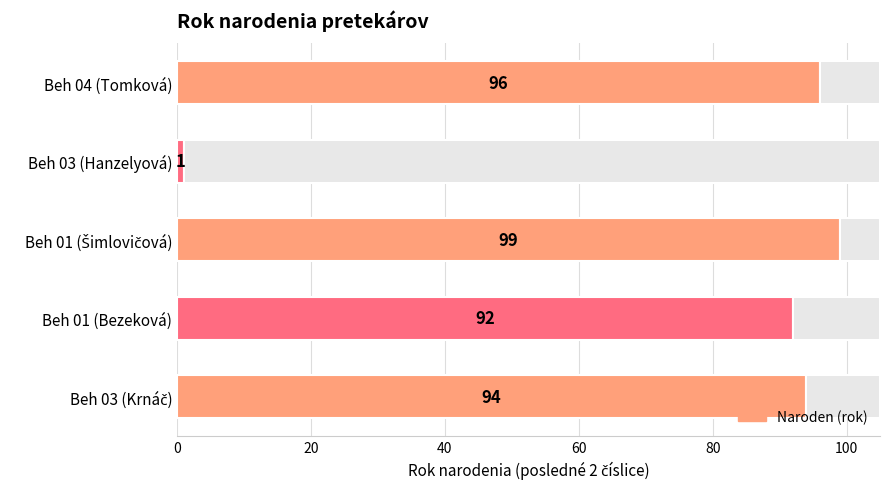

What is the change in value from Beh 03 (Krnáč) to Beh 04 (Tomková)?

+2